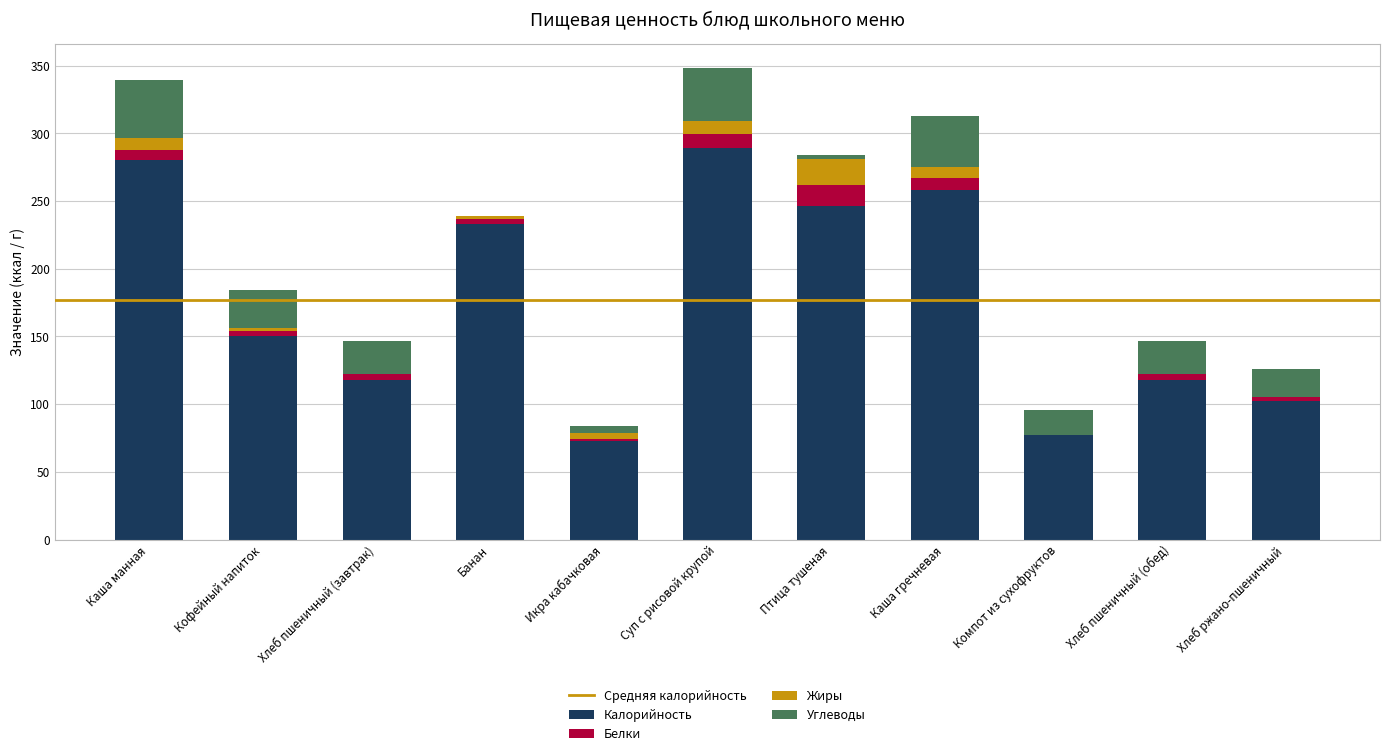

The value of Калорийность at Икра кабачковая is 73.0. True or false?

True